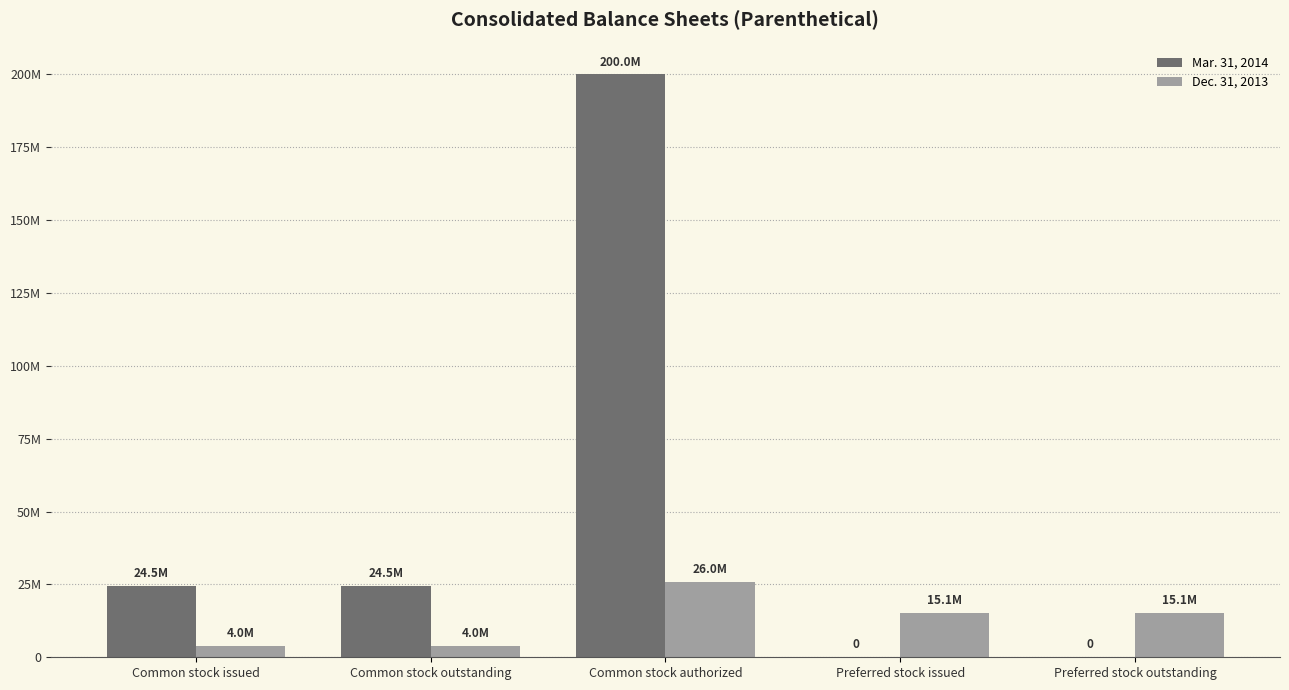

What are all the series names shown in the legend?

Mar. 31, 2014, Dec. 31, 2013